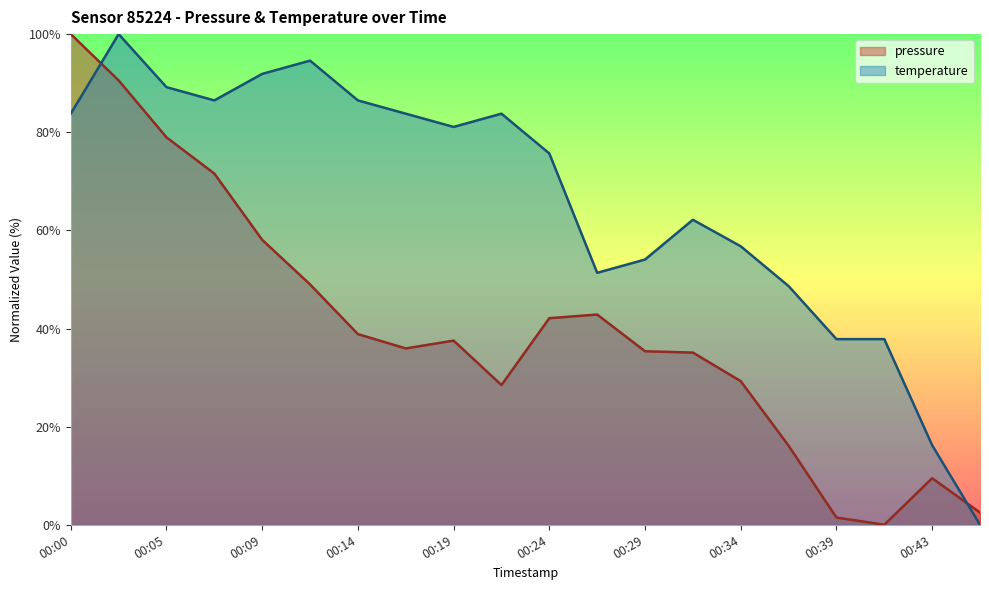

After their last crossing, which series has the higher values: temperature or pressure?

pressure